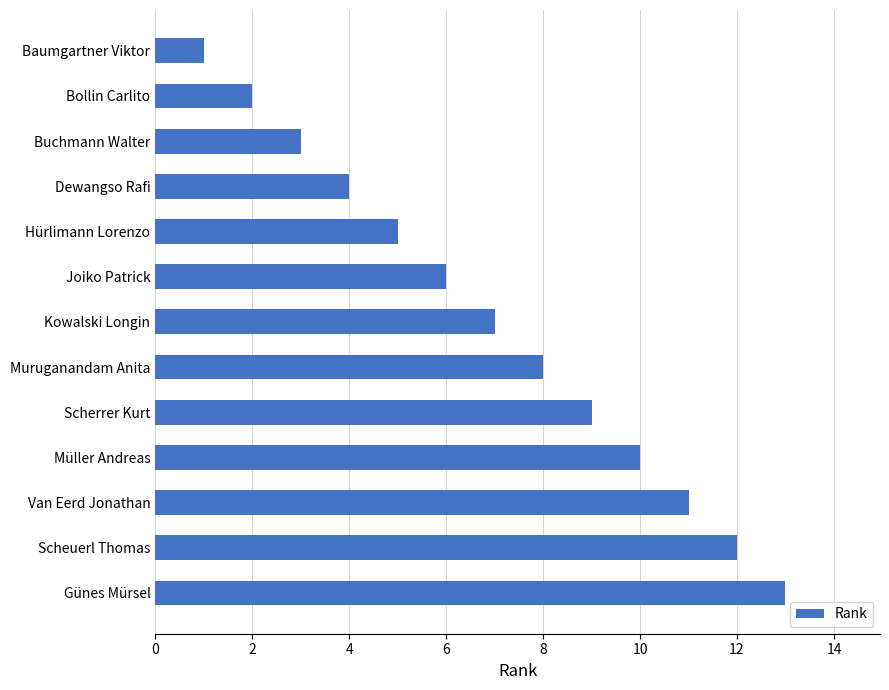

Is it true that the value at Van Eerd Jonathan is 11?

True